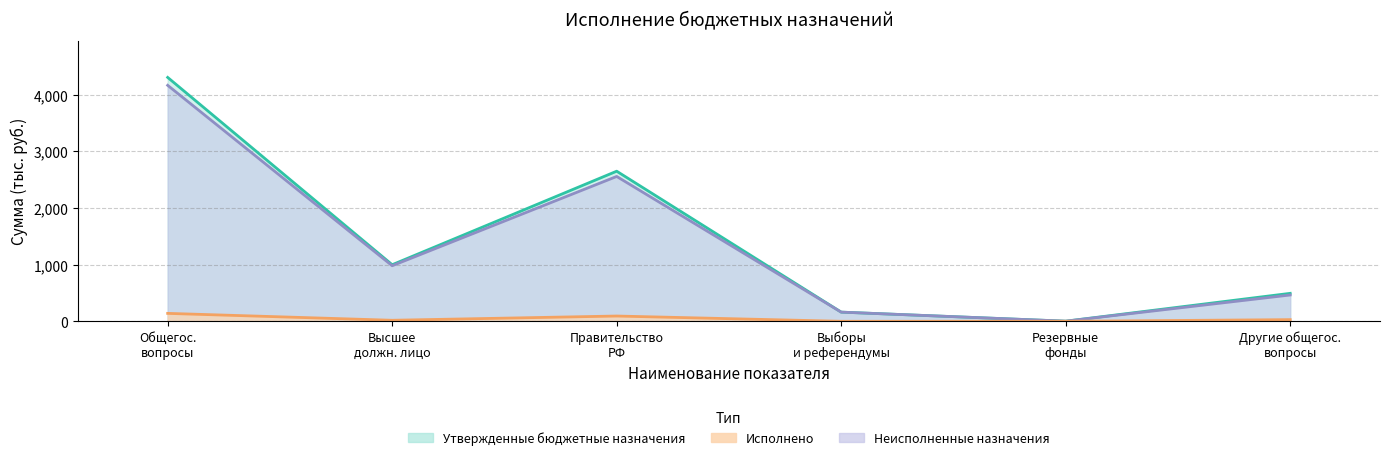

What is the highest value of the Исполнено series?

139.7